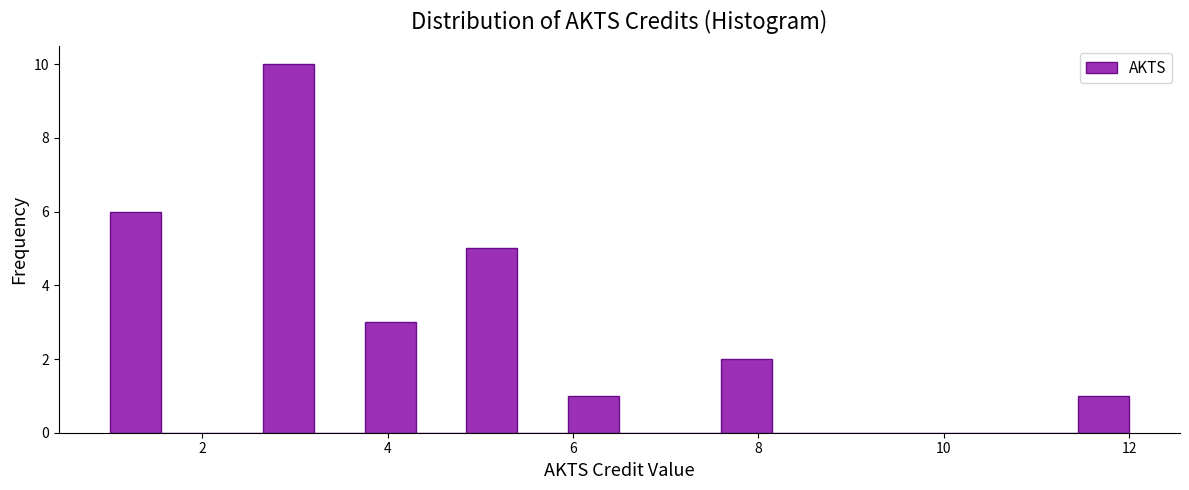

Read against the x-axis, roughly where is the centre of the tallest bar?

3.0